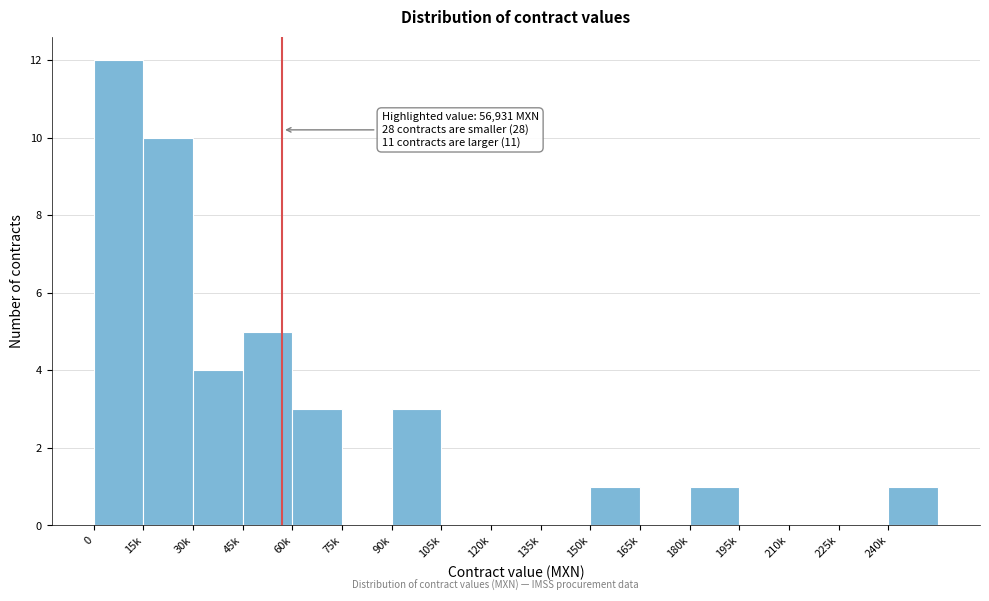

Reading left to right, what are all the values shown in this chart?

0=12	15k=10	30k=4	45k=5	60k=3	75k=0	90k=3	105k=0	120k=0	135k=0	150k=1	165k=0	180k=1	195k=0	210k=0	225k=0	240k=1